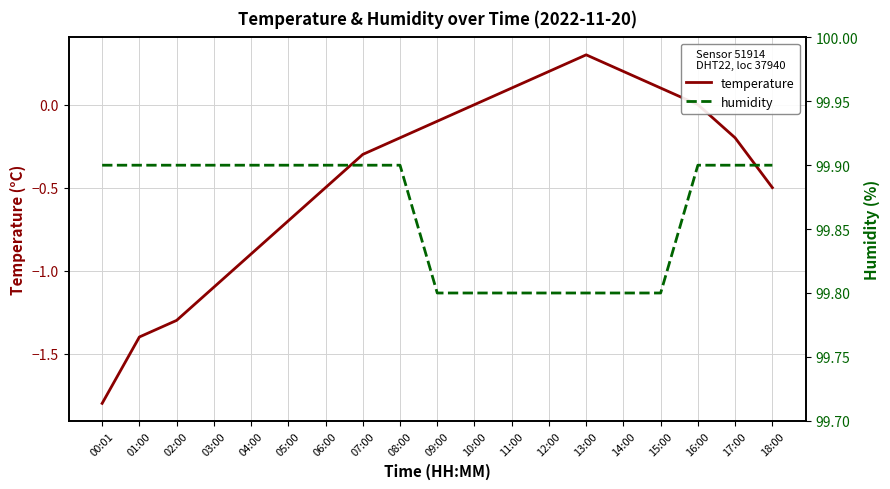

Is it true that humidity equals 99.9 at 02:00?

True